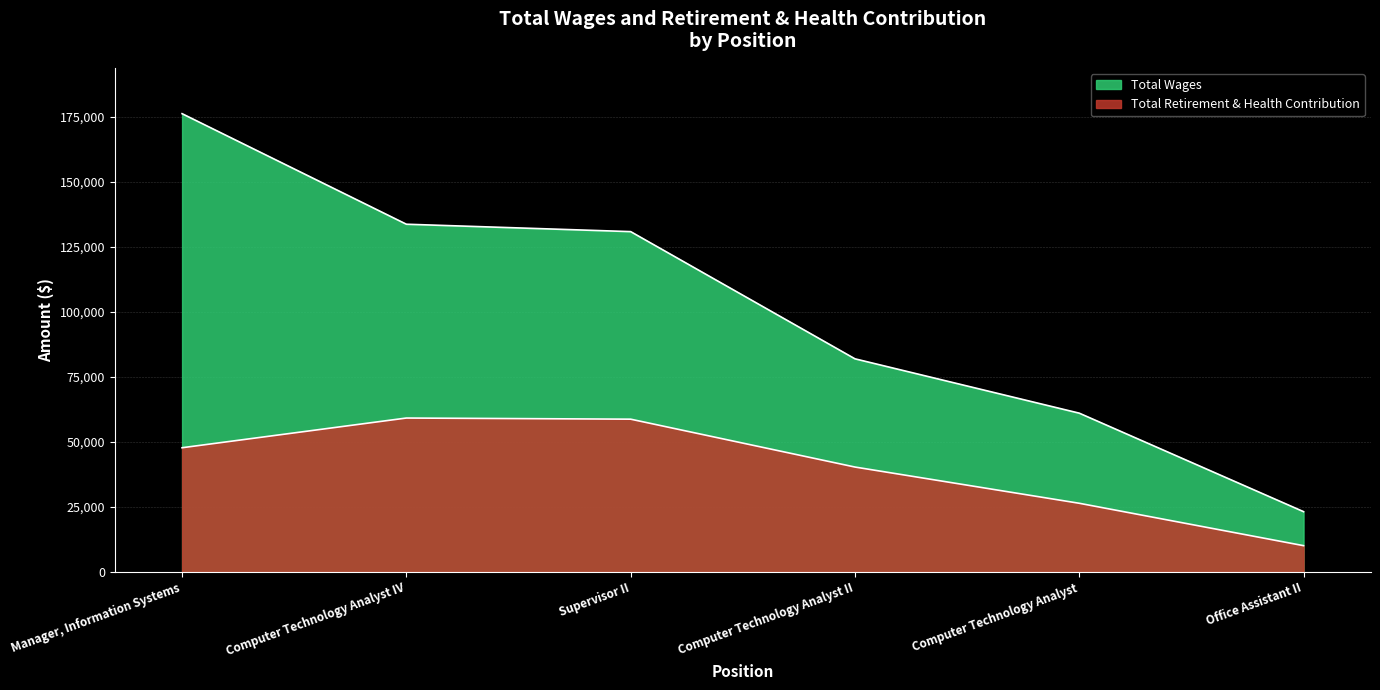

What is the difference between the Total Retirement & Health Contribution values at Office Assistant II and Computer Technology Analyst II?

30241